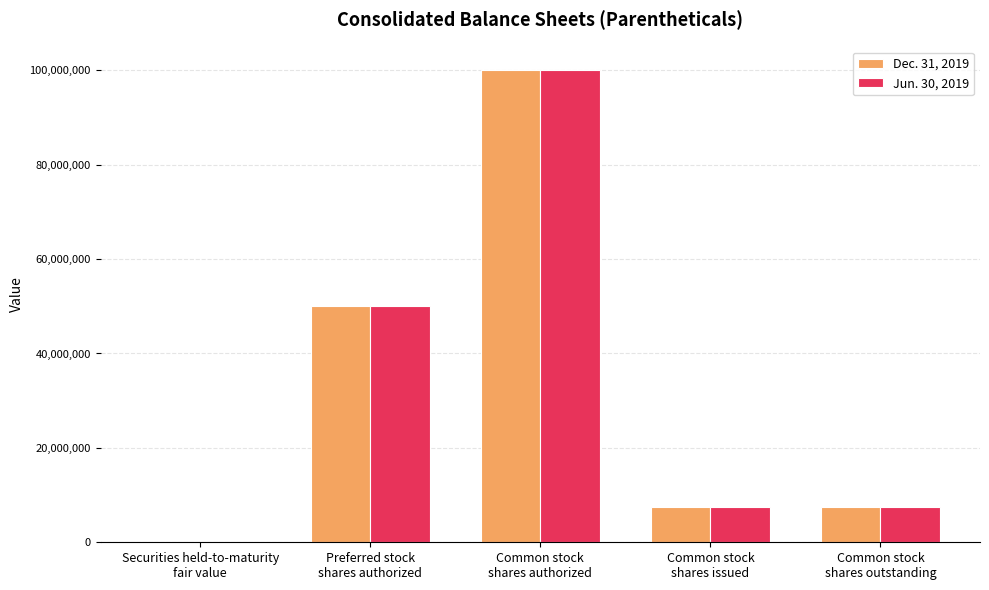

At which label does Jun. 30, 2019 first exceed 7447204?

Preferred stock
shares authorized